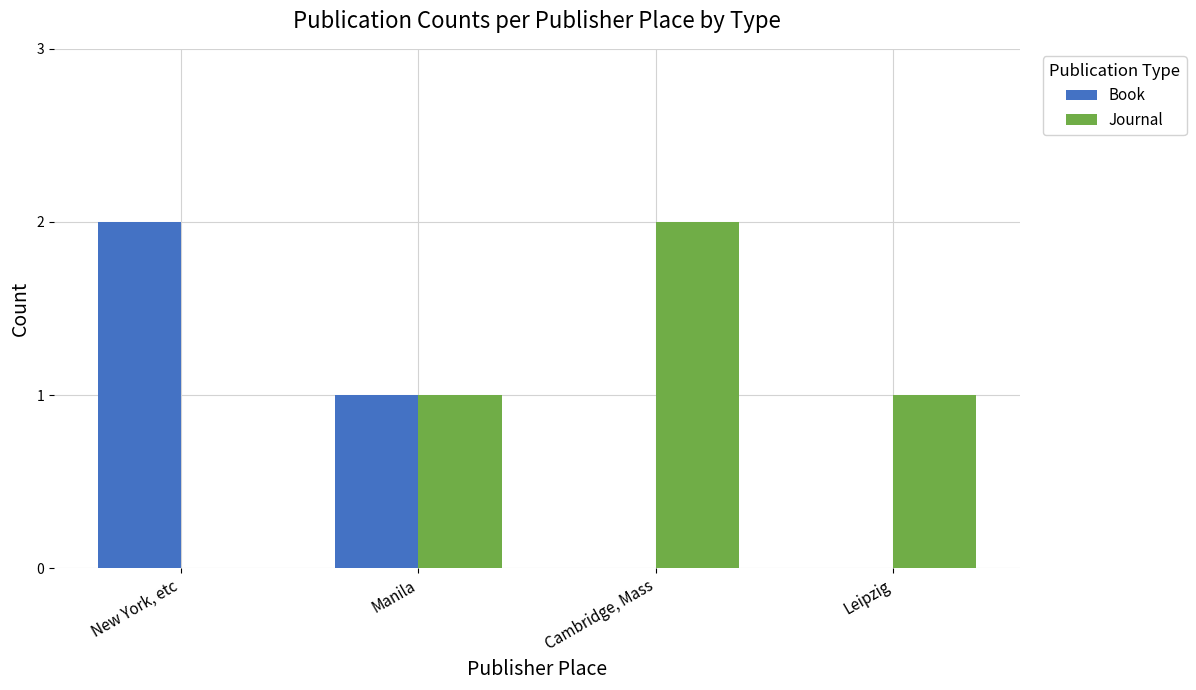

How many categories are shown in the chart?

4